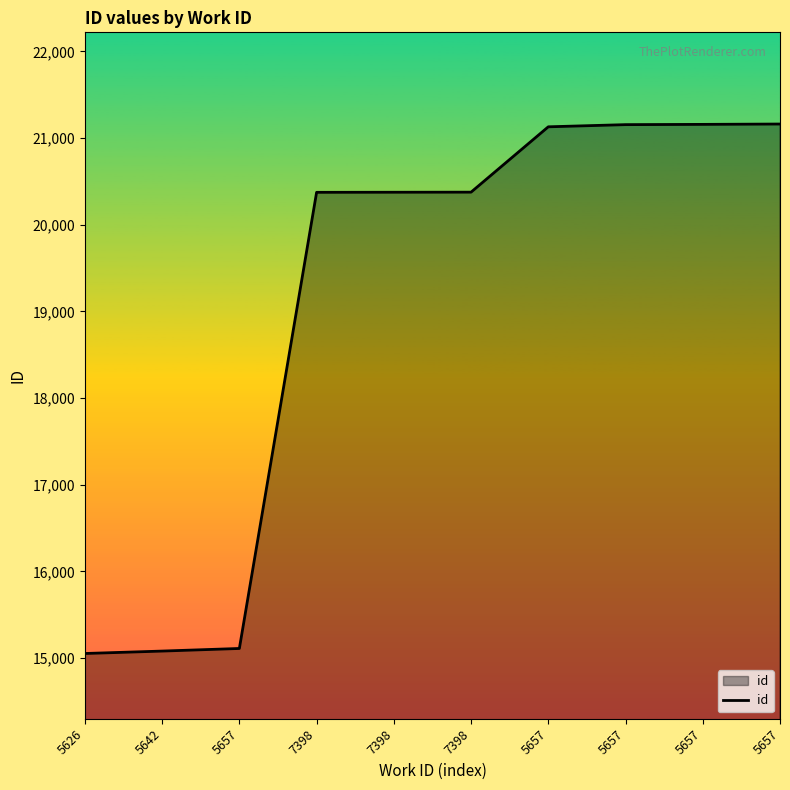

How many values are below 20375?

5